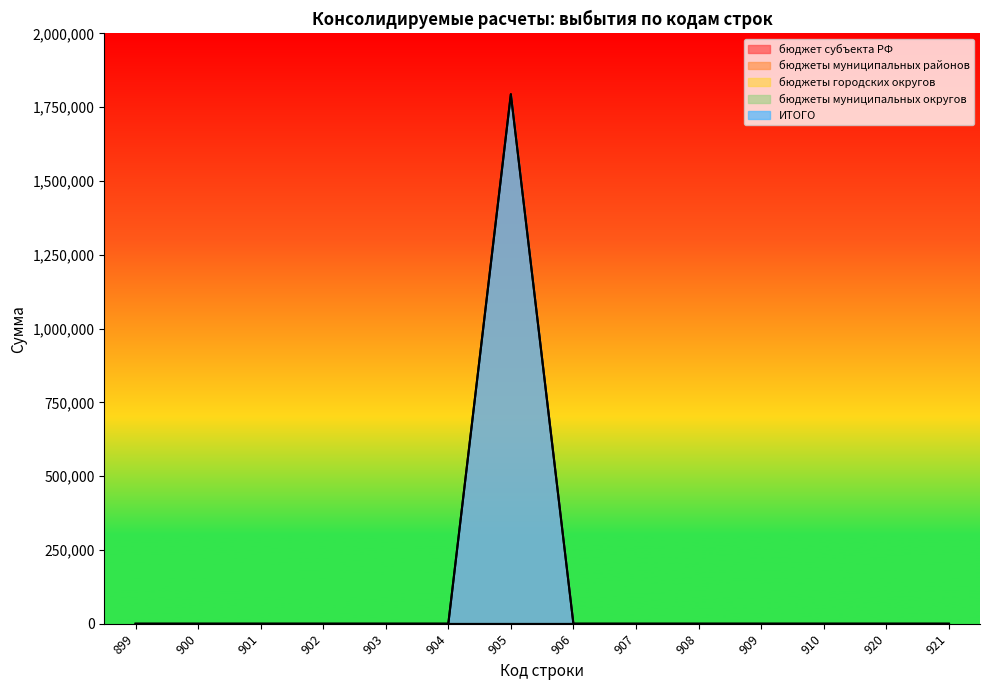

The бюджеты городских округов series shows 0 at 903. True or false?

True